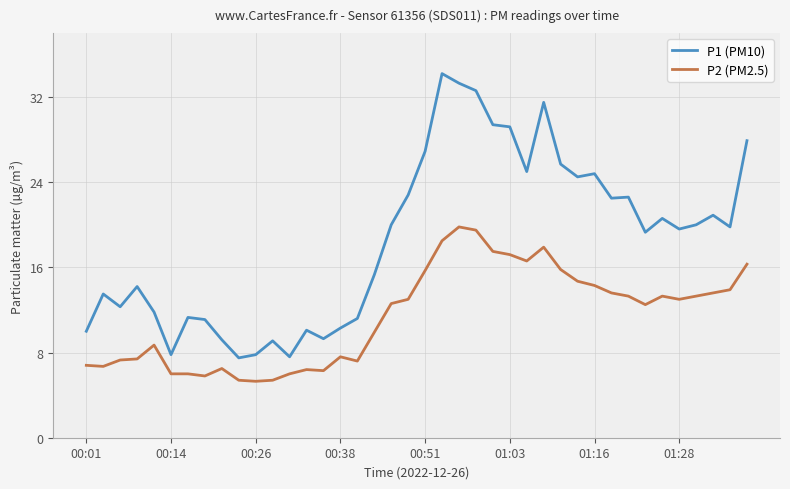

Which series has the widest spread of values?

P1 (PM10)